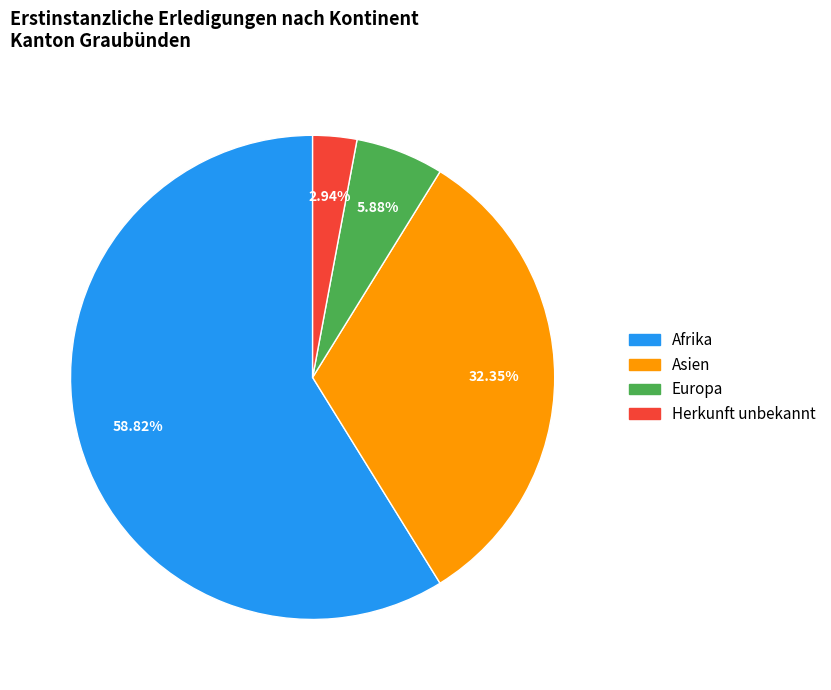

How much of the chart is everything except Europa?

94.1%